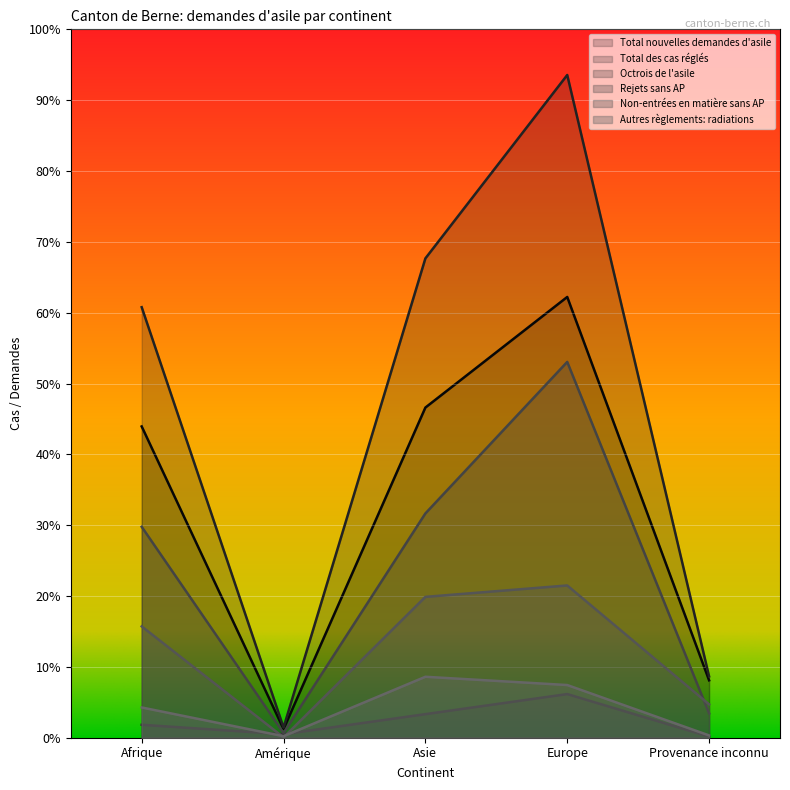

True or false: Rejets sans AP and Octrois de l'asile intersect in this chart.

False